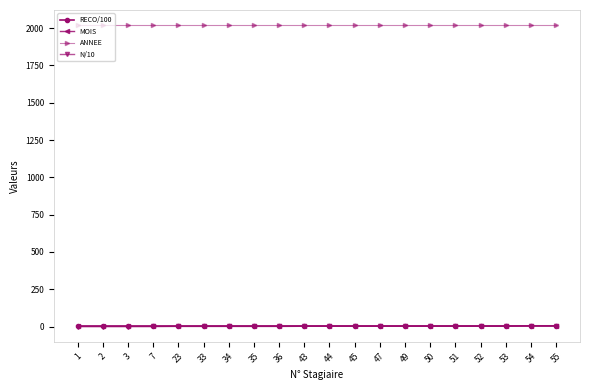

Which series has the largest total across all categories?

ANNEE